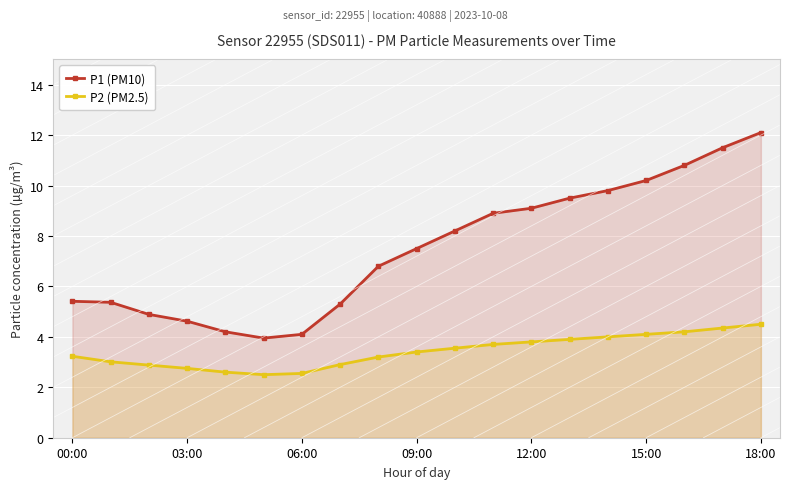

List the series in order of their peak value, highest first.

P1 (PM10), P2 (PM2.5)